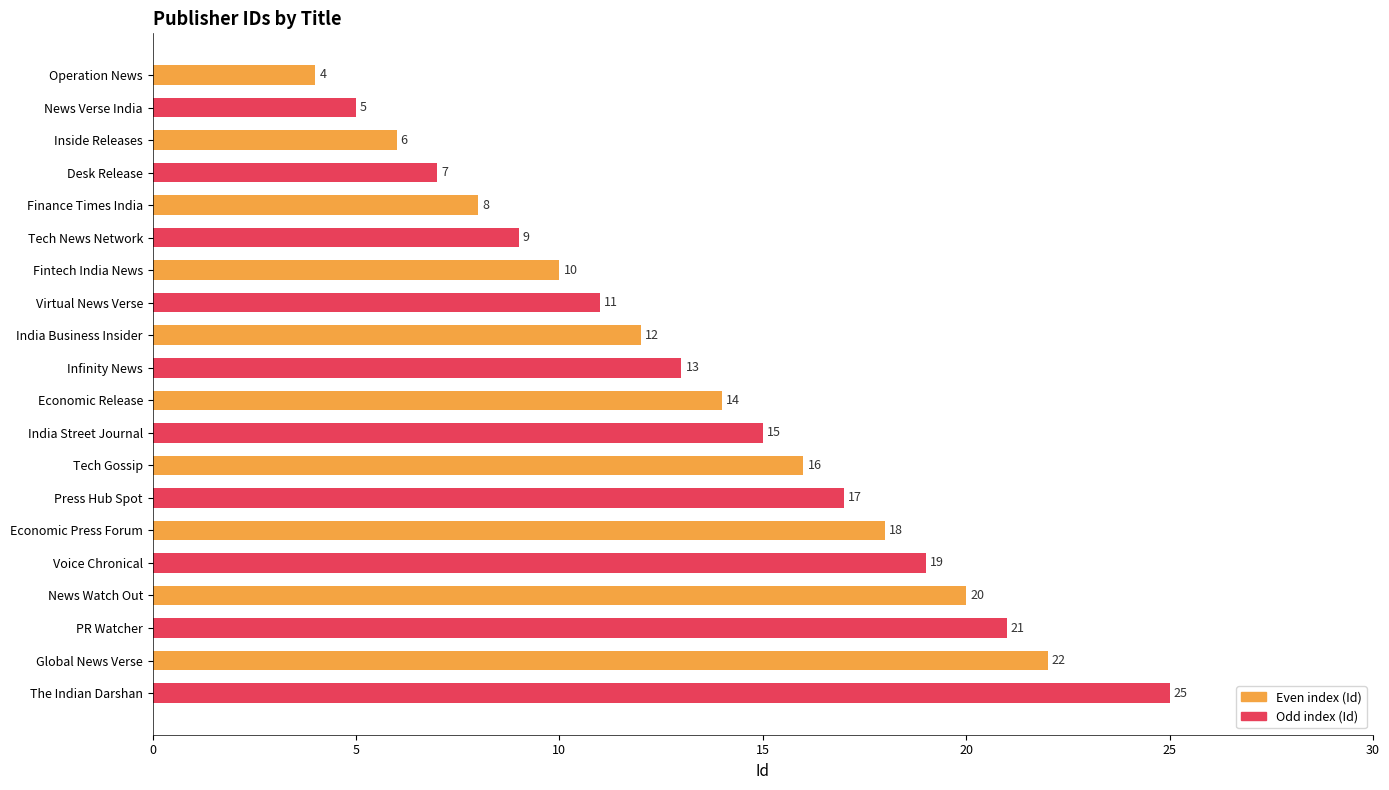

What is the change in value from Press Hub Spot to Global News Verse?

+5